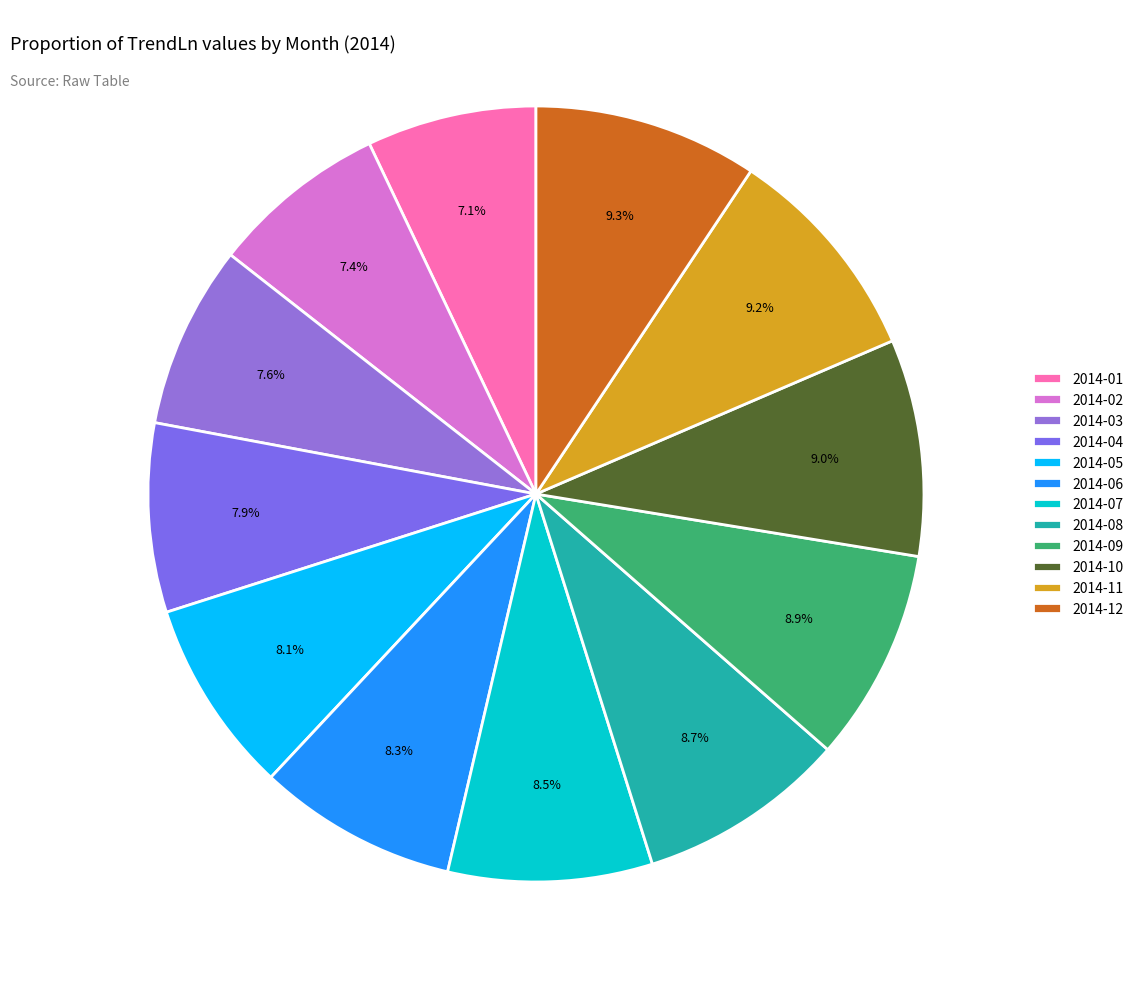

True or false: 2014-12 accounts for 19% of the total.

False